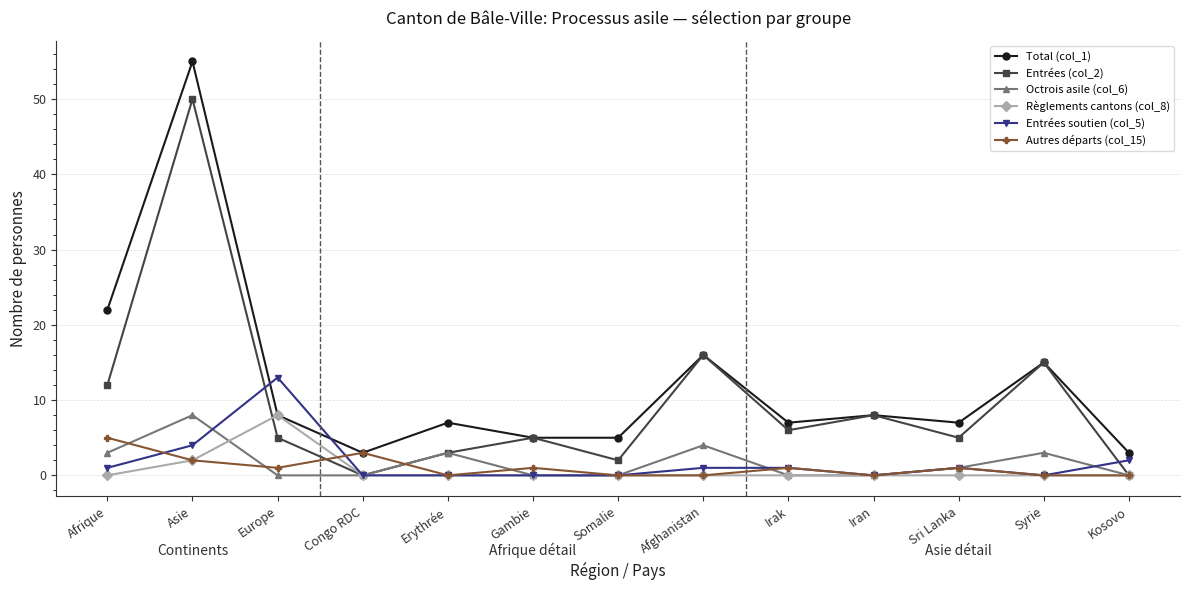

Which series has the widest spread of values?

Total (col_1)